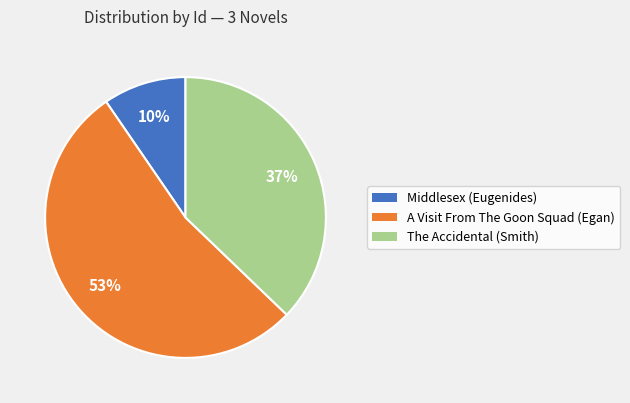

Do A Visit From The Goon Squad (Egan) and Middlesex (Eugenides) together represent more than half of the pie?

Yes